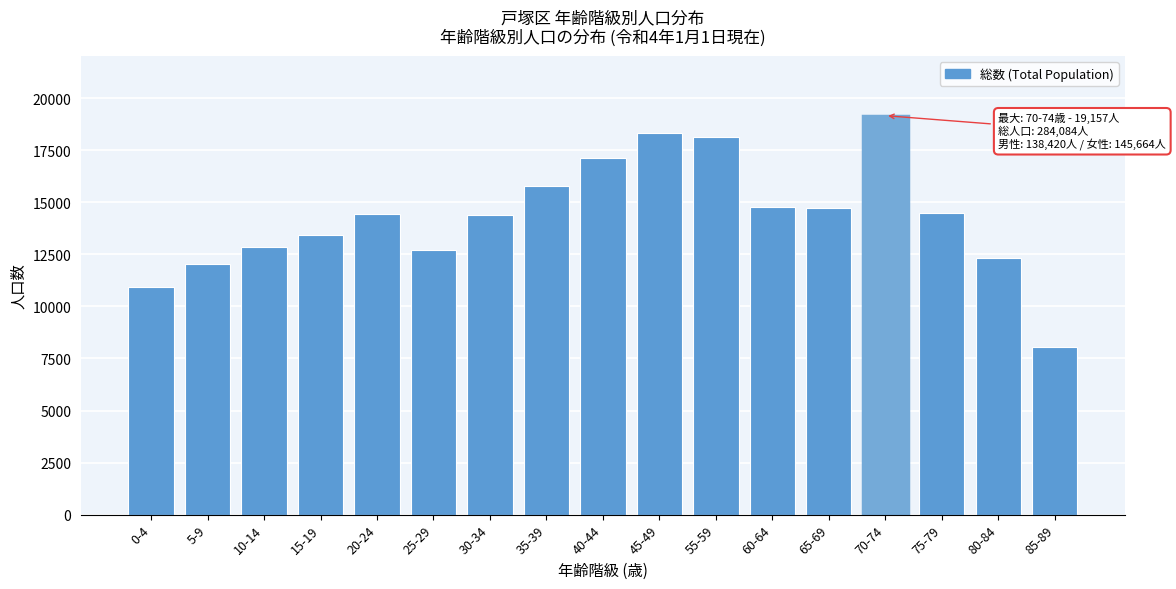

What is the change in value from 75-79 to 80-84?

-2163